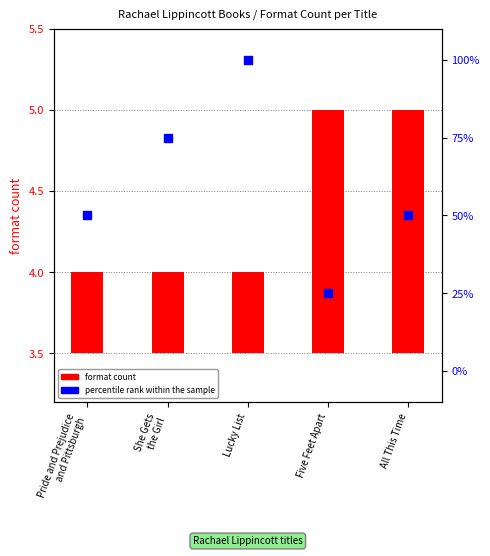

Which series reaches the maximum Y coordinate?

percentile rank within the sample